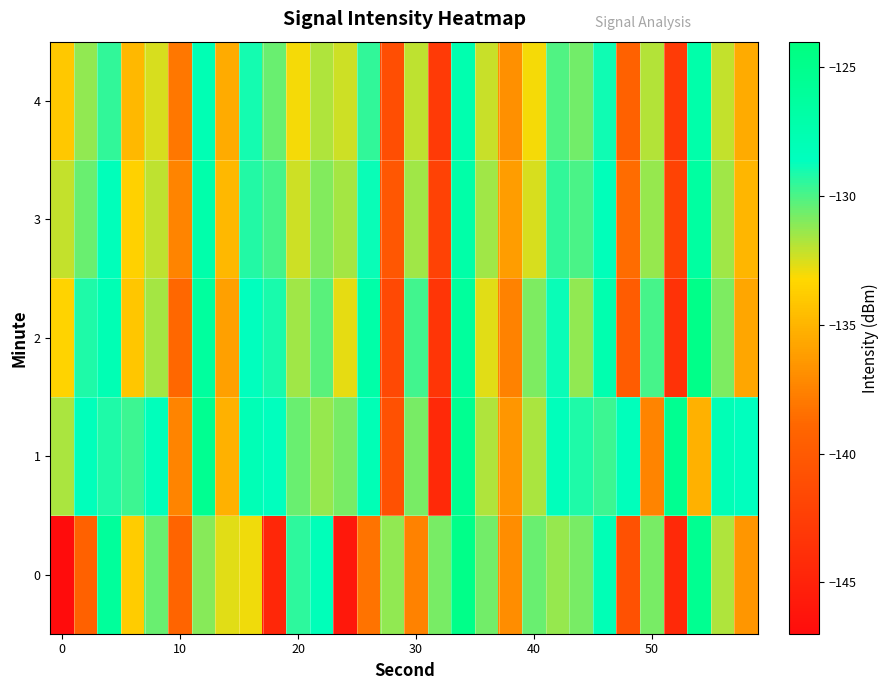

Reading left to right, transcribe all the data shown in this chart.

0: -147.0	-139.3	-126.0	-133.8	-130.5	-139.0	-131.0	-132.6	-132.9	-144.5	-129.4	-128.2	-145.9	-138.2	-131.2	-137.5	-130.8	-124.8	-130.7	-137.0	-130.5	-131.3	-130.8	-128.0	-140.8	-130.8	-144.3	-125.3	-131.8	-136.5
1: -131.7	-128.4	-129.2	-129.7	-128.4	-137.4	-125.3	-135.2	-128.0	-128.5	-130.5	-131.3	-130.8	-128.0	-140.8	-130.8	-144.3	-125.3	-131.8	-136.5	-131.7	-128.4	-129.2	-129.7	-128.4	-137.4	-125.3	-135.2	-128.0	-128.5
2: -133.5	-129.2	-127.8	-134.1	-131.6	-138.9	-126.3	-136.0	-128.5	-129.1	-131.5	-130.2	-132.8	-127.0	-141.5	-129.8	-143.3	-126.2	-132.7	-137.5	-130.9	-128.8	-131.2	-127.5	-139.8	-129.9	-143.5	-124.8	-130.9	-135.7
3: -132.1	-130.5	-128.3	-133.6	-132.0	-137.4	-127.2	-134.8	-129.3	-129.9	-132.3	-131.0	-131.6	-128.8	-140.2	-131.5	-142.1	-127.0	-131.5	-136.2	-132.5	-129.5	-130.0	-128.3	-138.6	-131.3	-142.0	-126.5	-131.5	-134.9
4: -134.0	-131.2	-129.5	-134.8	-132.5	-138.1	-127.8	-135.5	-129.0	-130.5	-133.0	-131.8	-132.3	-129.5	-141.0	-132.0	-142.8	-127.5	-132.2	-136.8	-133.0	-130.1	-130.7	-128.9	-139.3	-131.9	-142.7	-127.1	-132.1	-135.5